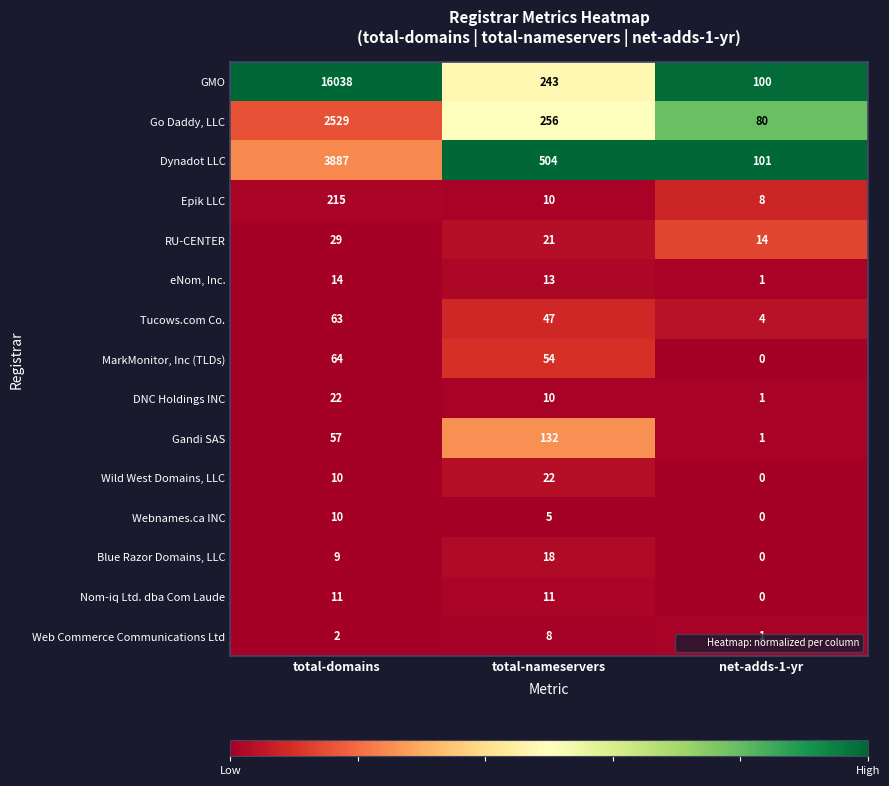

Is it true that Nom-iq Ltd. dba Com Laude equals 11 at total-domains?

True